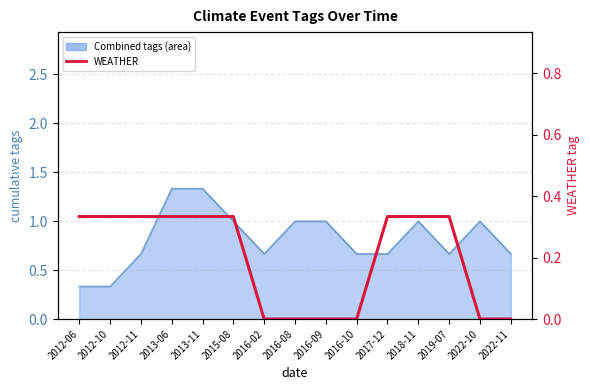

What is the difference between the maximum and minimum values?

0.3